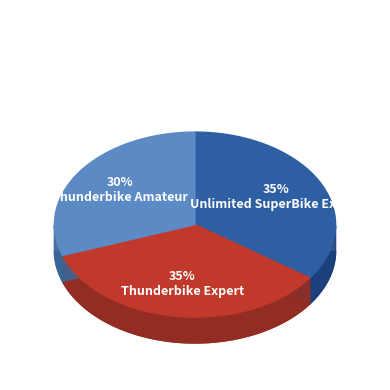

True or false: Unlimited SuperBike Expert accounts for 35% of the total.

True